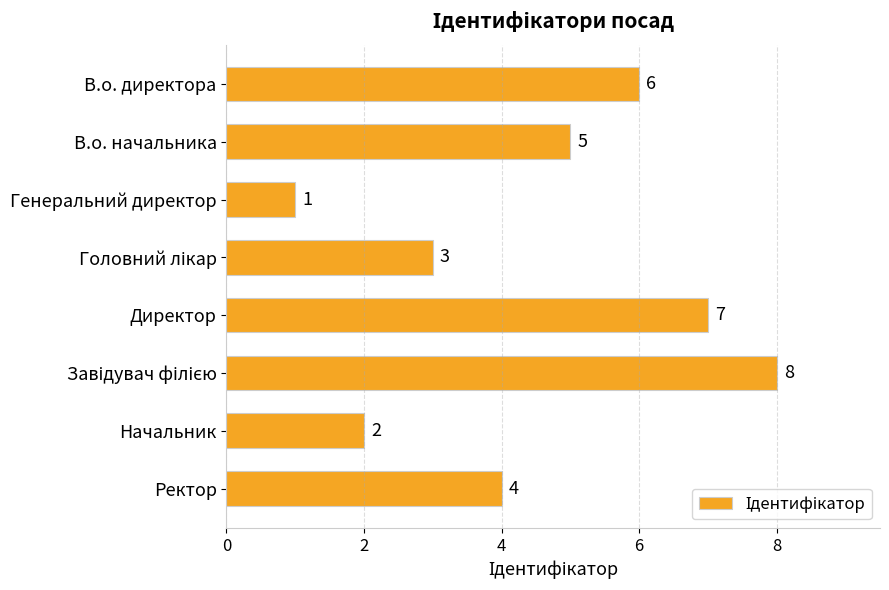

What is the difference between the maximum and minimum values?

7